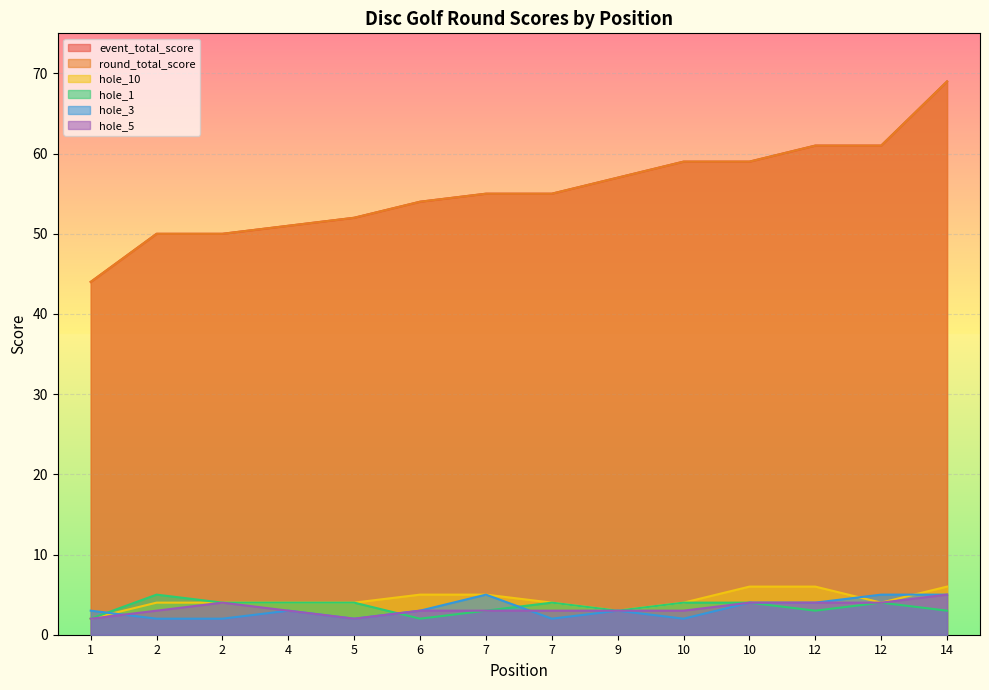

At which label does round_total_score reach its minimum?

1